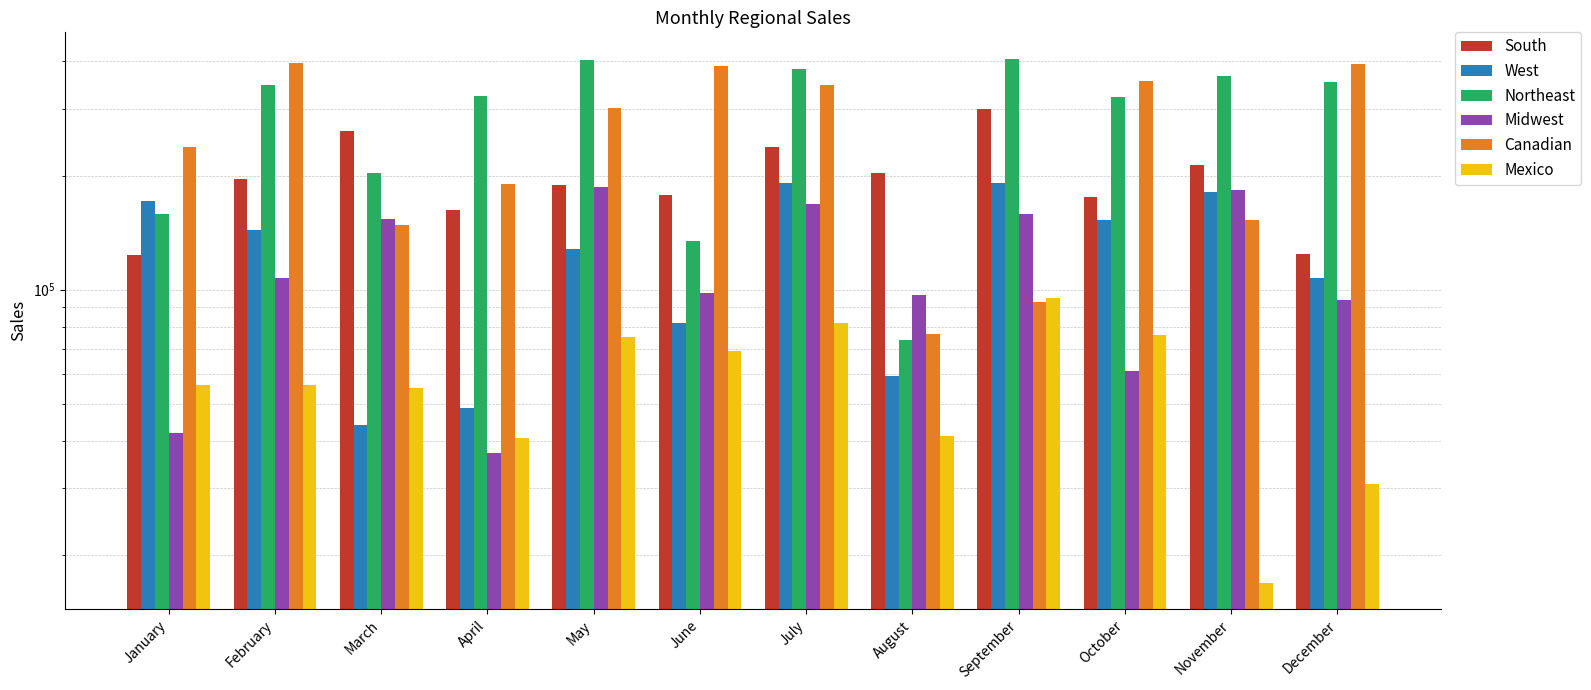

Is the value of South at February greater than the value of Northeast at August?

Yes